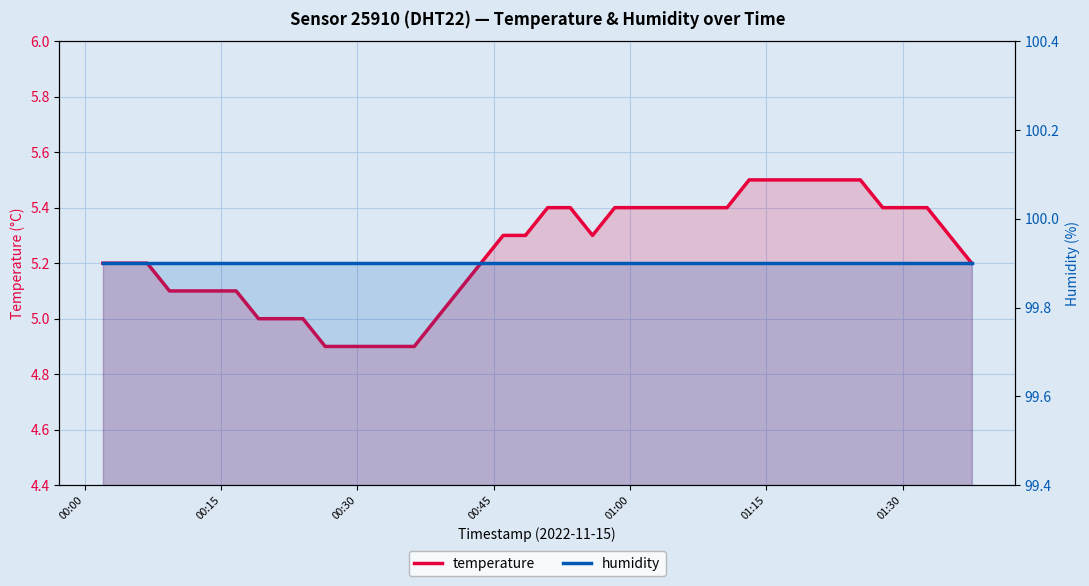

What is the average value of the temperature series?

5.2